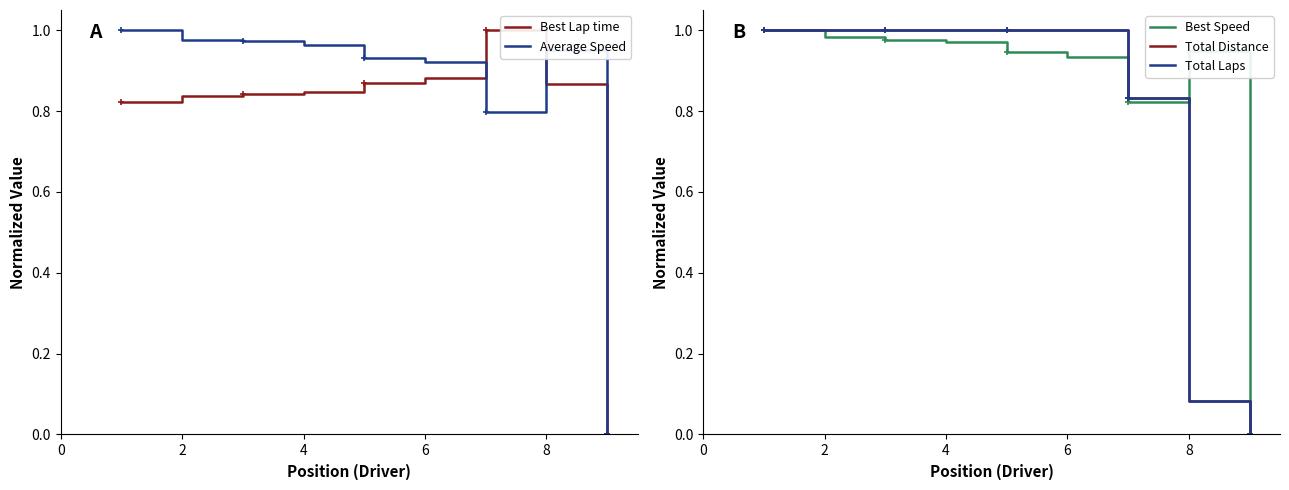

What is the average value of the Average Speed series?

0.8